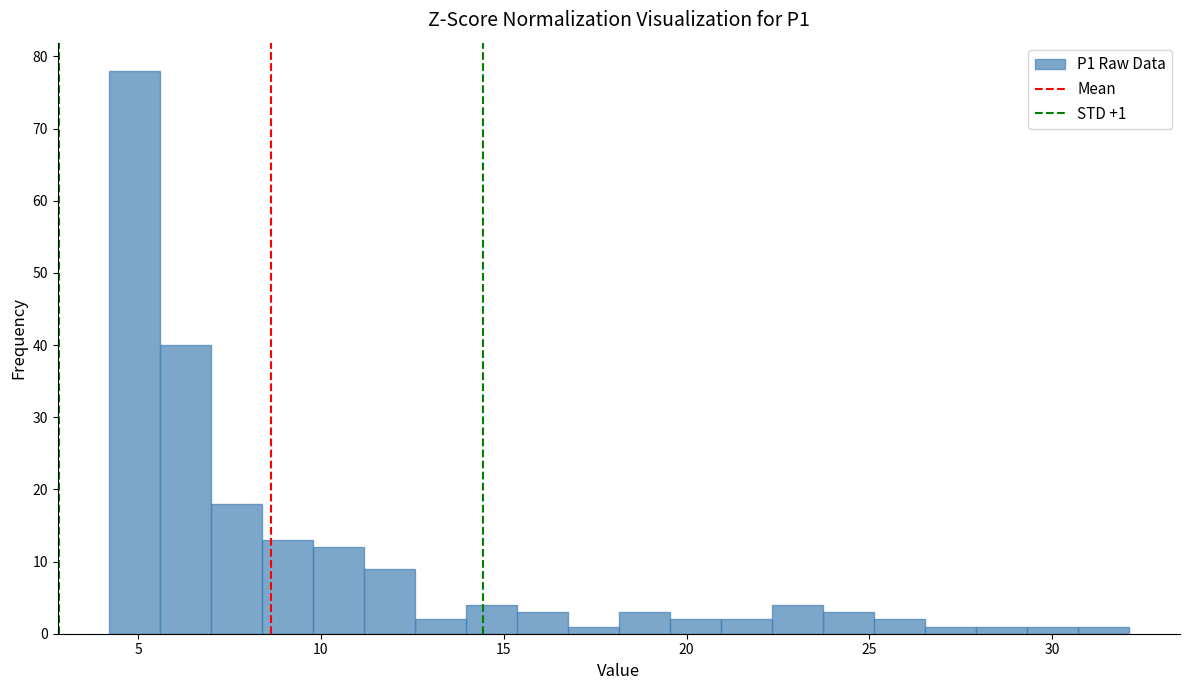

Around what value on the x-axis is the tallest bar? Give the approximate position of its centre, as read against the axis.

5.0